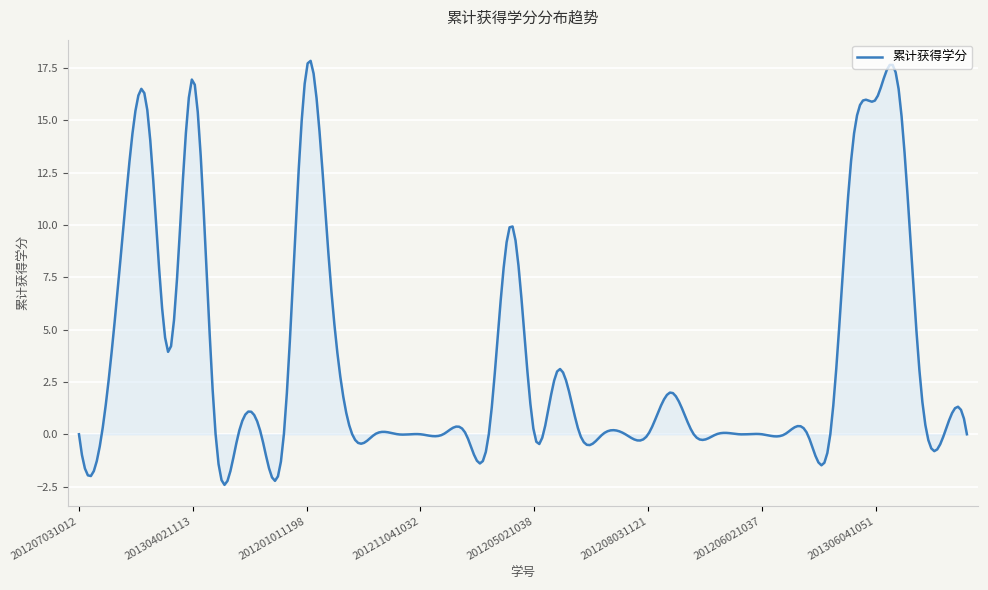

What is the smallest value displayed?

-2.4